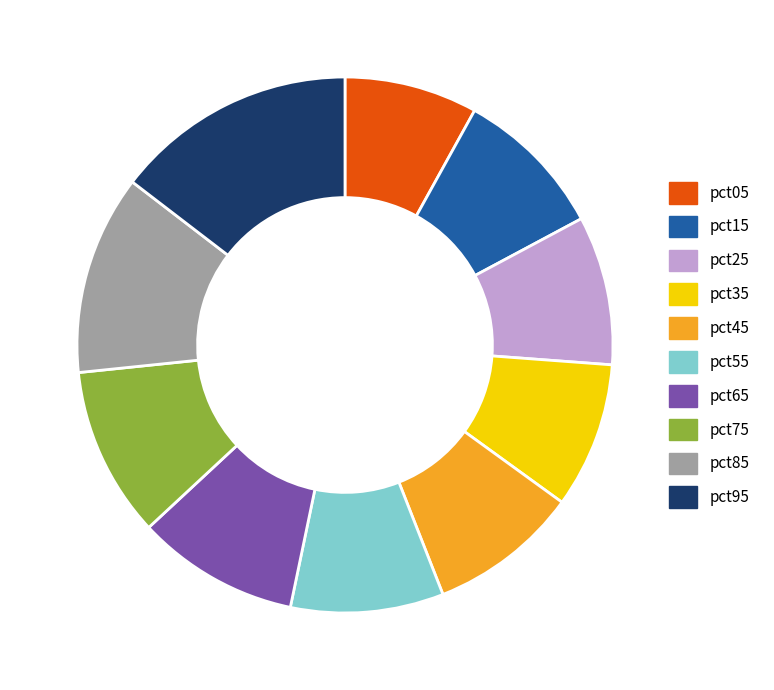

What is the smallest slice in the pie chart?

pct05